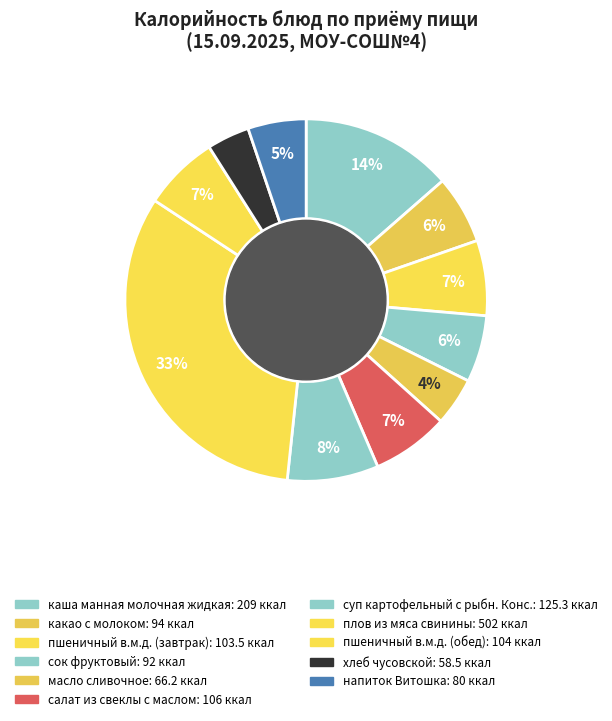

What percentage is the плов из мяса свинины slice, to the nearest percent?

33%